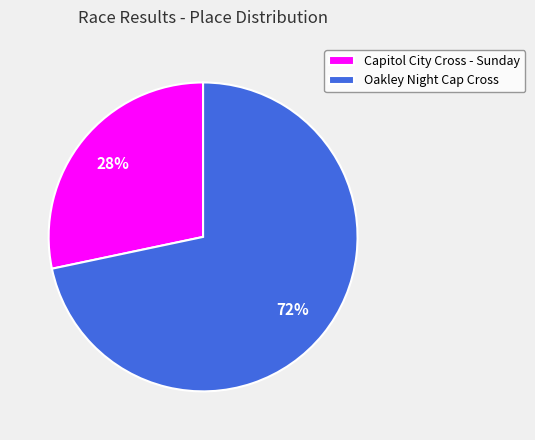

To the nearest percent, what percentage of the pie is Capitol City Cross - Sunday?

28%